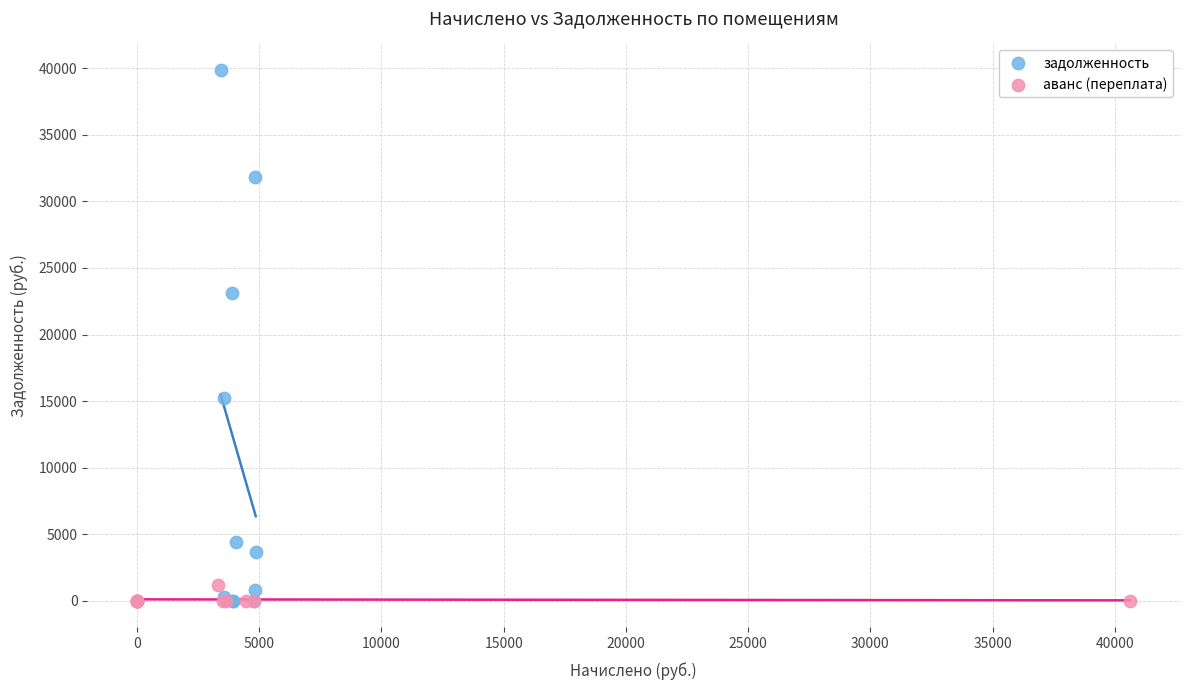

What are all the series names shown in the legend?

задолженность, аванс (переплата)